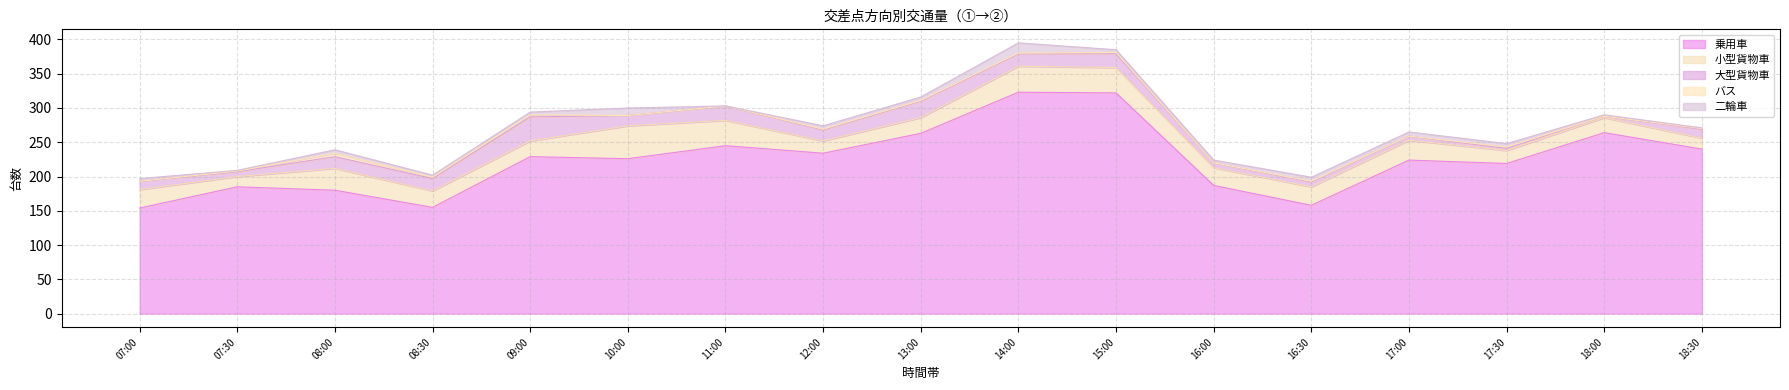

How many values in the 二輪車 series exceed 4?

8